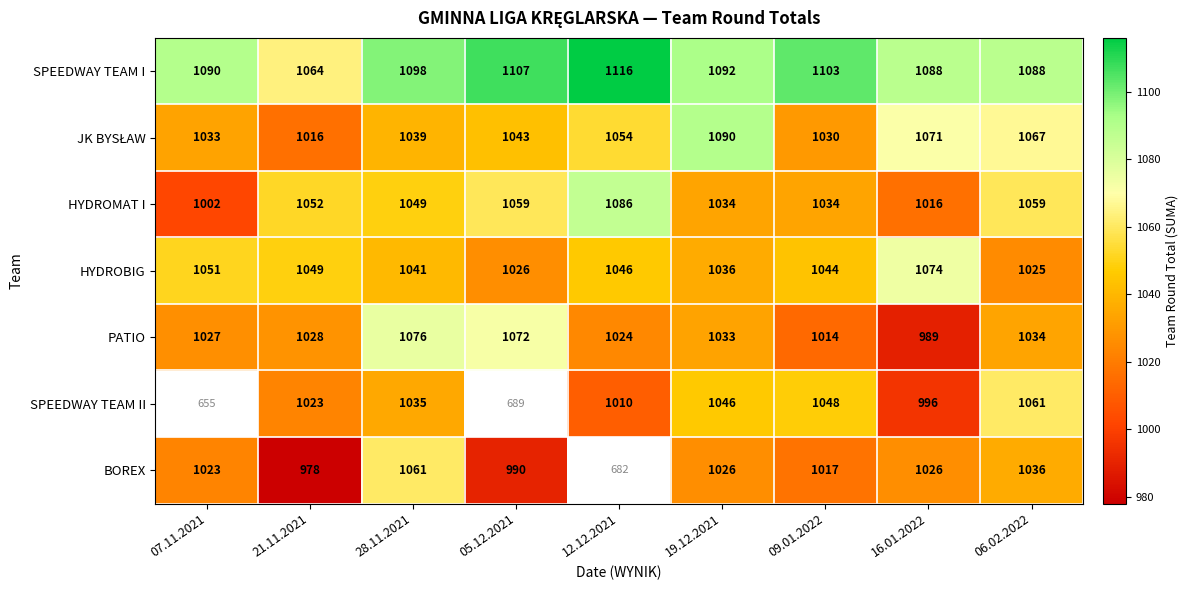

Where is SPEEDWAY TEAM I nearest to the value 1090?

07.11.2021